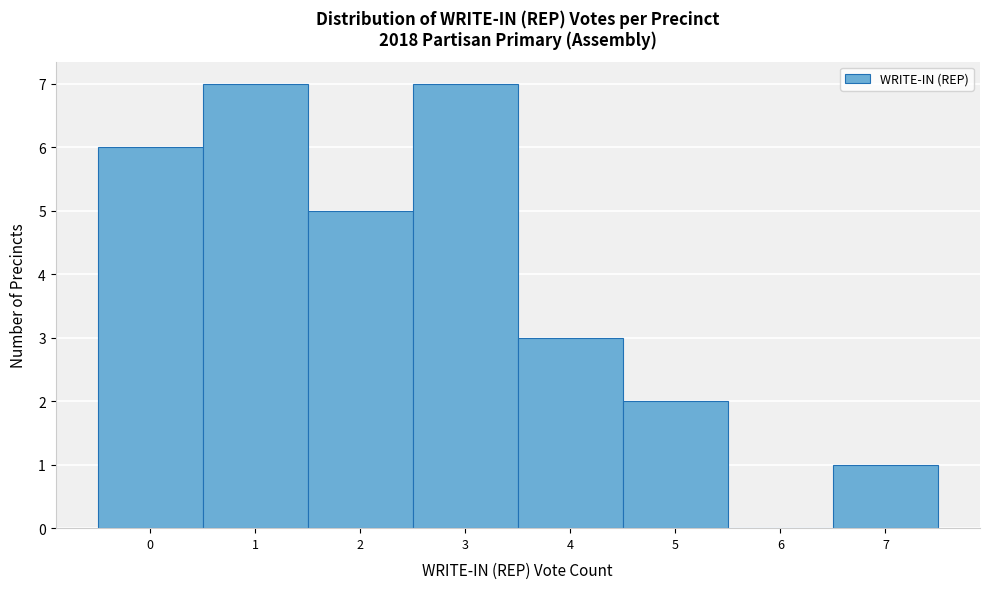

Reading left to right, list every bar in this chart as the range it spans on the x-axis followed by its height. The values are not printed on the chart, so give them approximately, as read against the axis.

-0.5 to 0.5: 6
0.5 to 1.5: 7
1.5 to 2.5: 5
2.5 to 3.5: 7
3.5 to 4.5: 3
4.5 to 5.5: 2
5.5 to 6.5: 0
6.5 to 7.5: 1